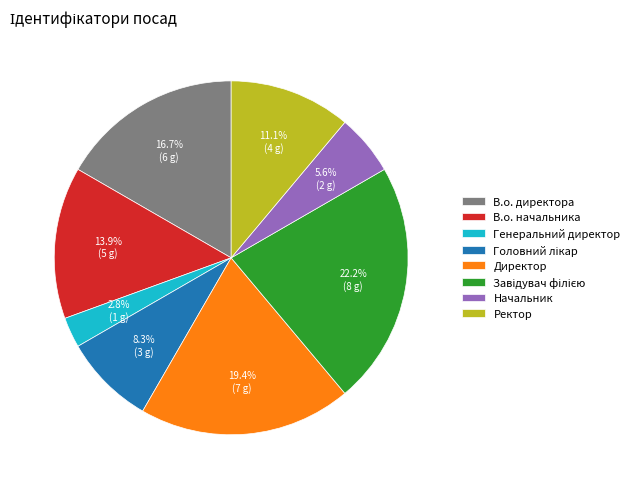

What is the smallest slice in the pie chart?

Генеральний директор